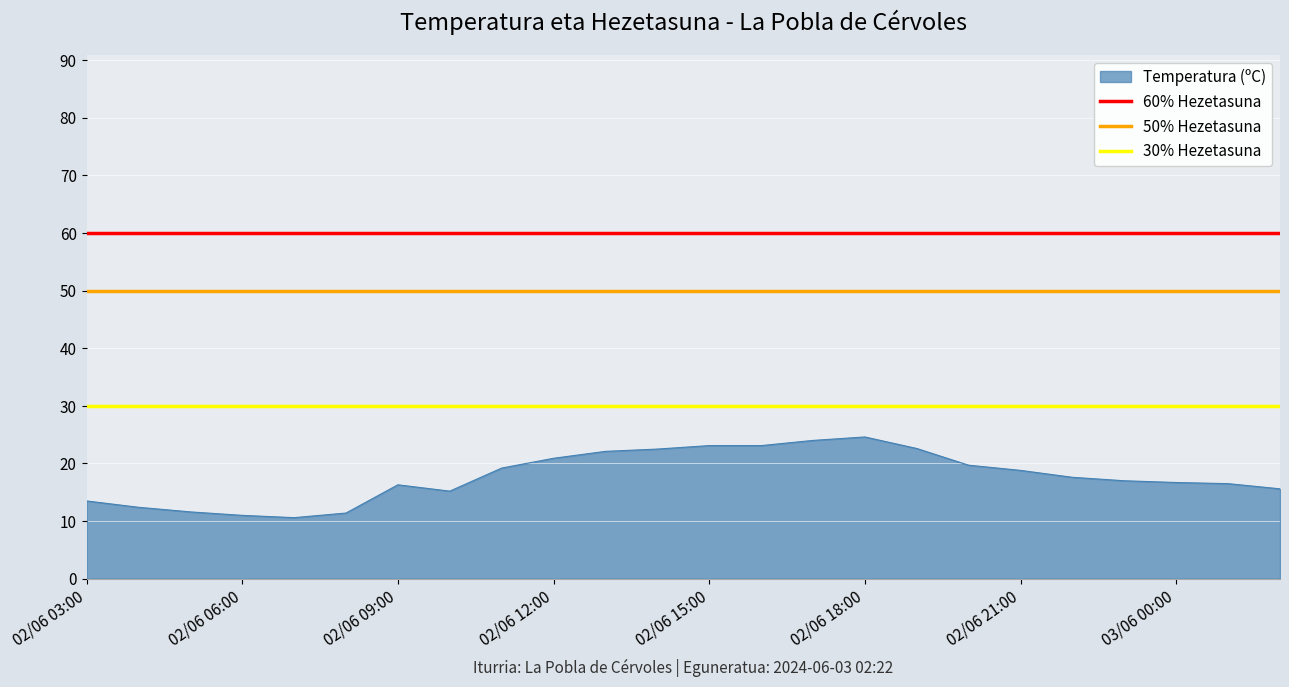

The 60% Hezetasuna series shows 60 at 02/06 03:00. True or false?

True